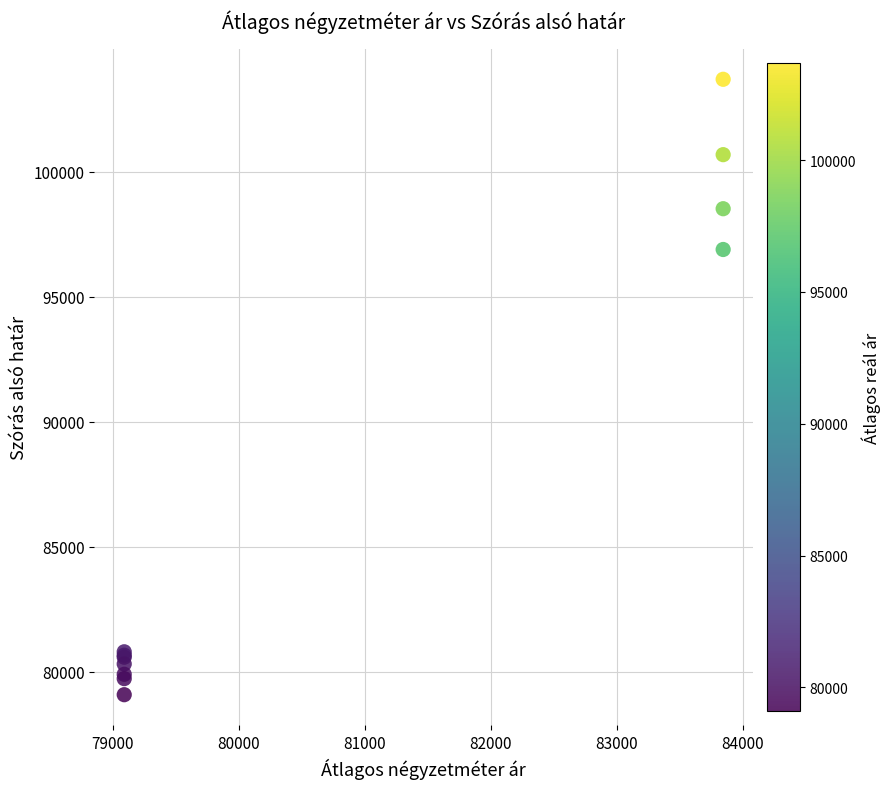

What Y value in the scatter plot is closest to 91396?

96895